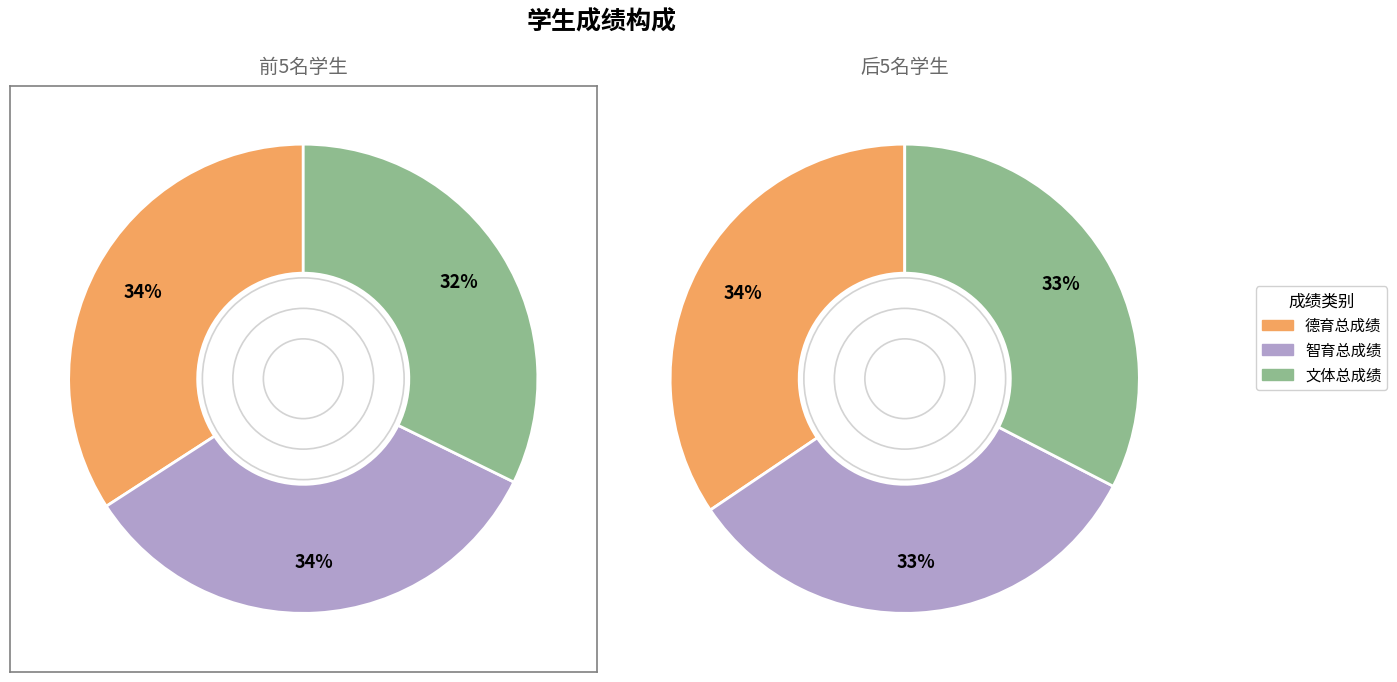

Does 茹婷婷 account for over 50% of the chart?

No